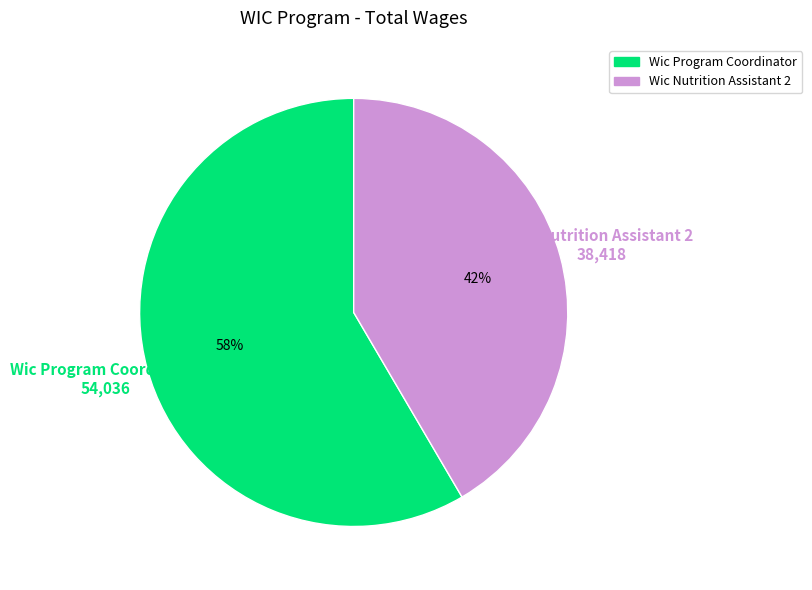

Is there any slice that represents more than half of the pie?

Yes